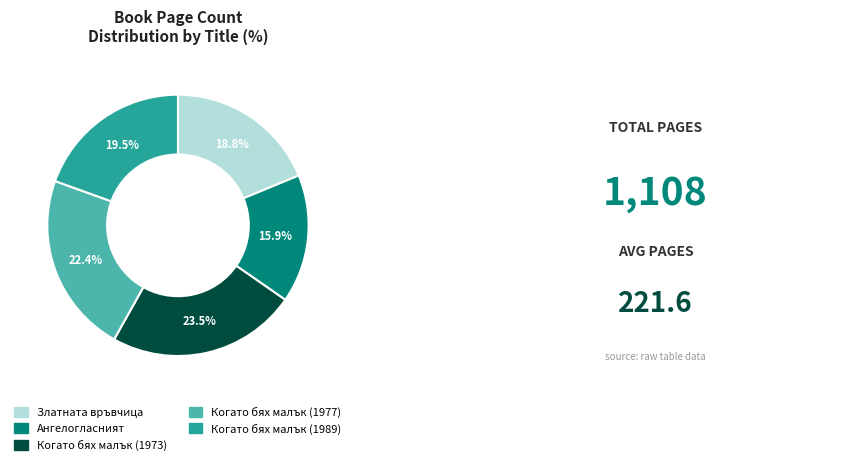

To the nearest percent, what is the average slice percentage?

20%